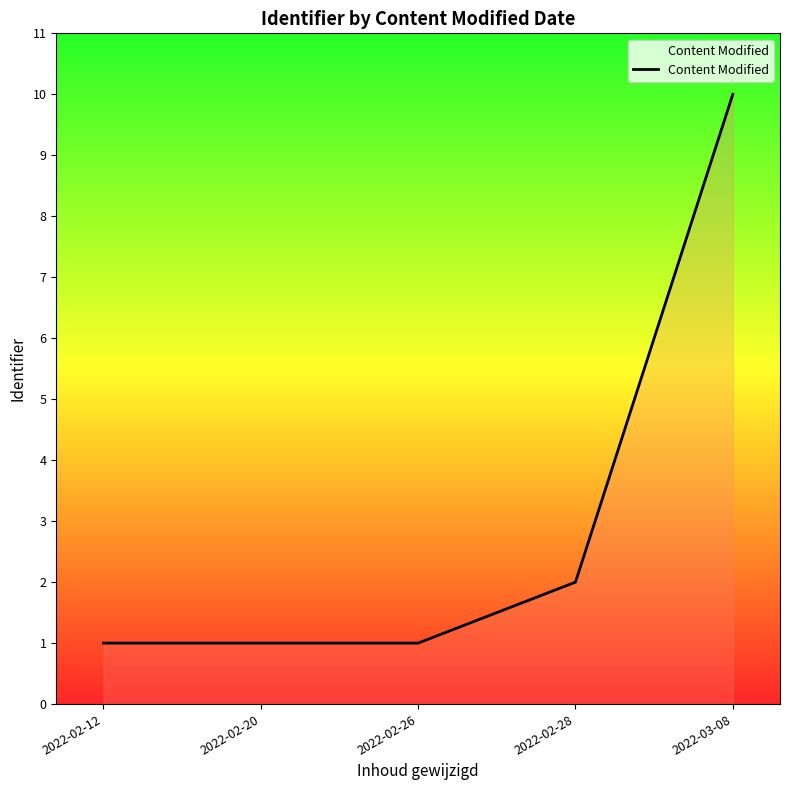

Reading left to right, extract all data points from this chart.

1	1	1	2	10